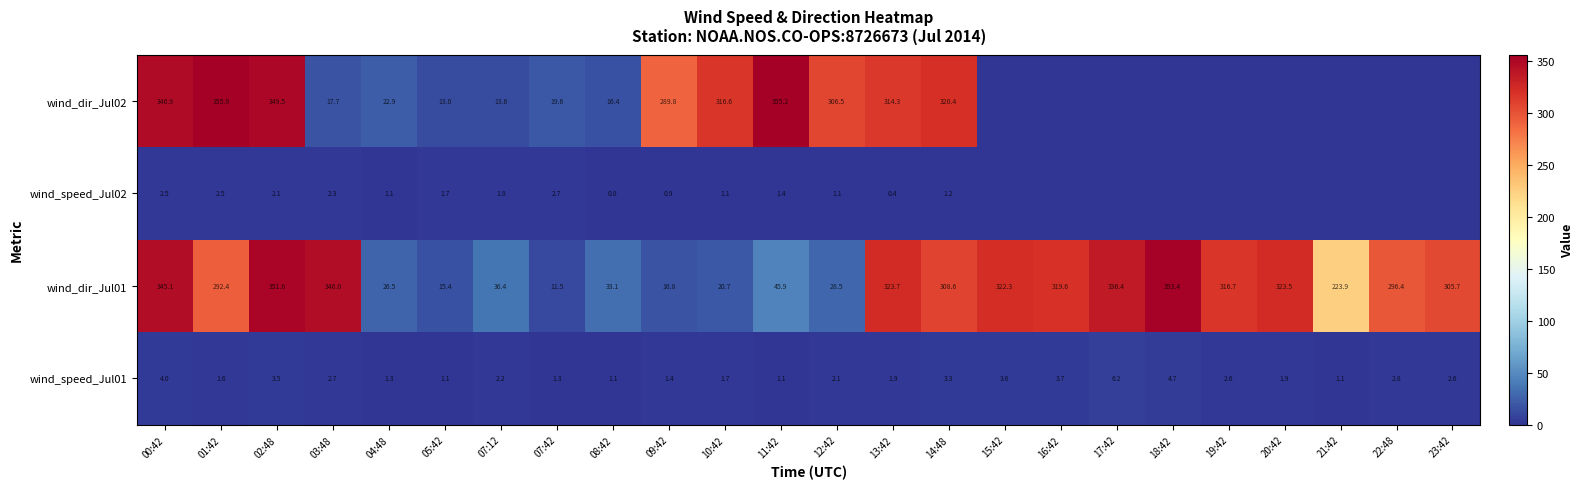

Rank the series at 10:42 from highest to lowest value.

wind_dir_Jul02, wind_dir_Jul01, wind_speed_Jul01, wind_speed_Jul02